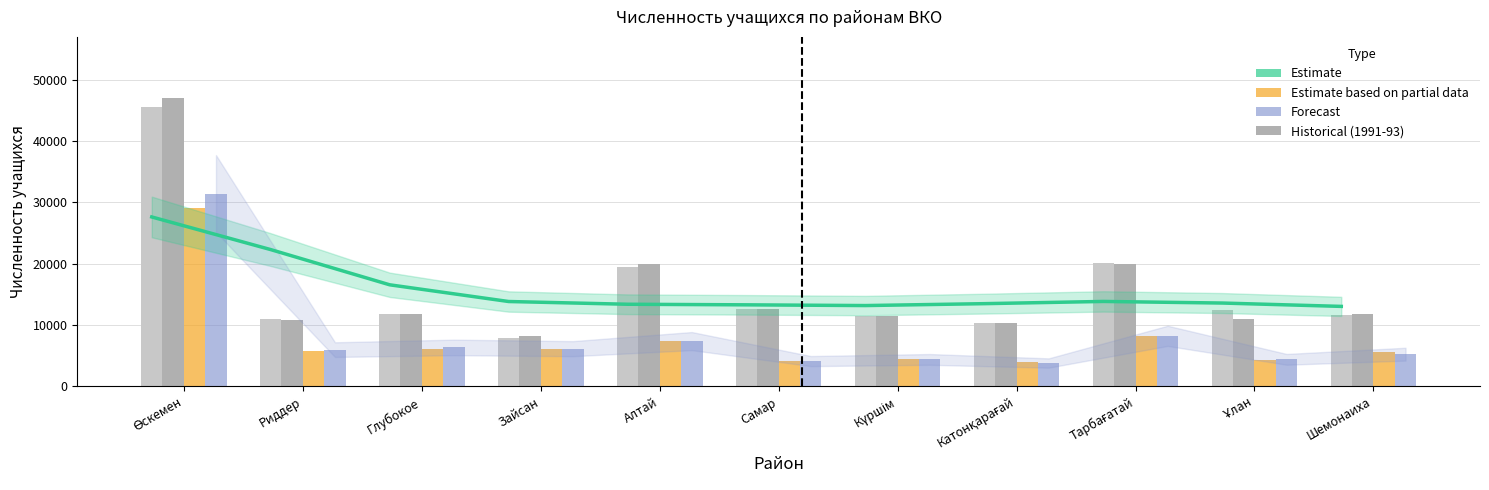

What position from the left is Күршім?

7